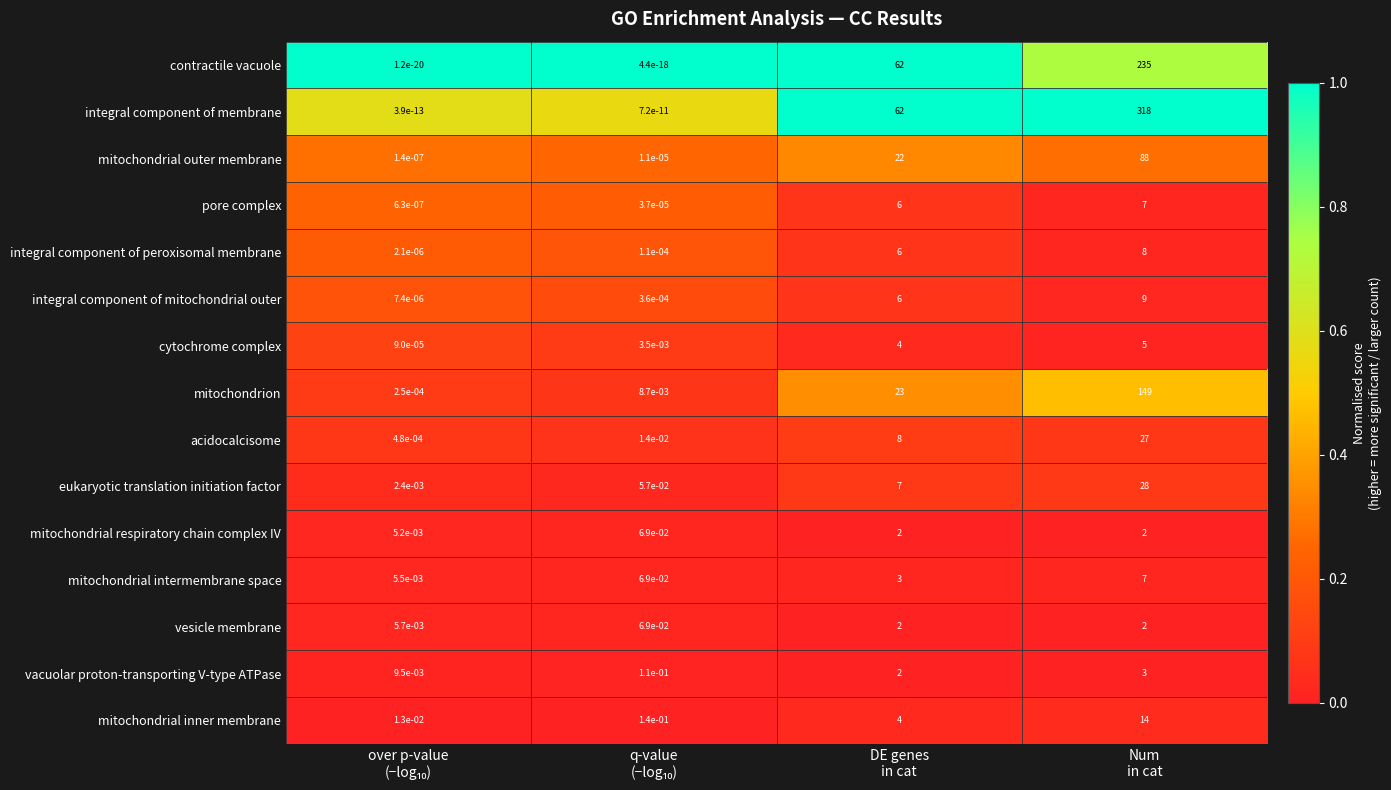

What is the maximum value shown in the chart?

318.0